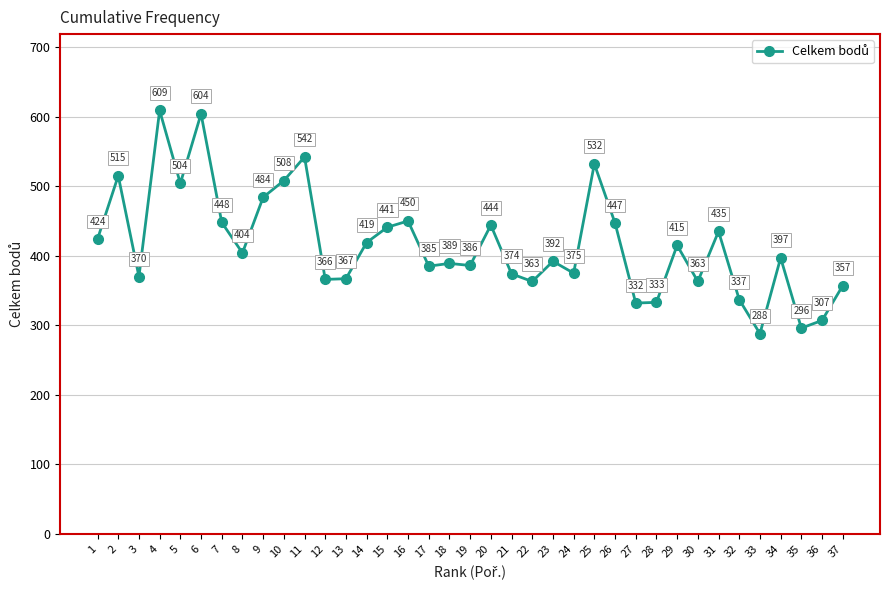

Where is the first local minimum?

3